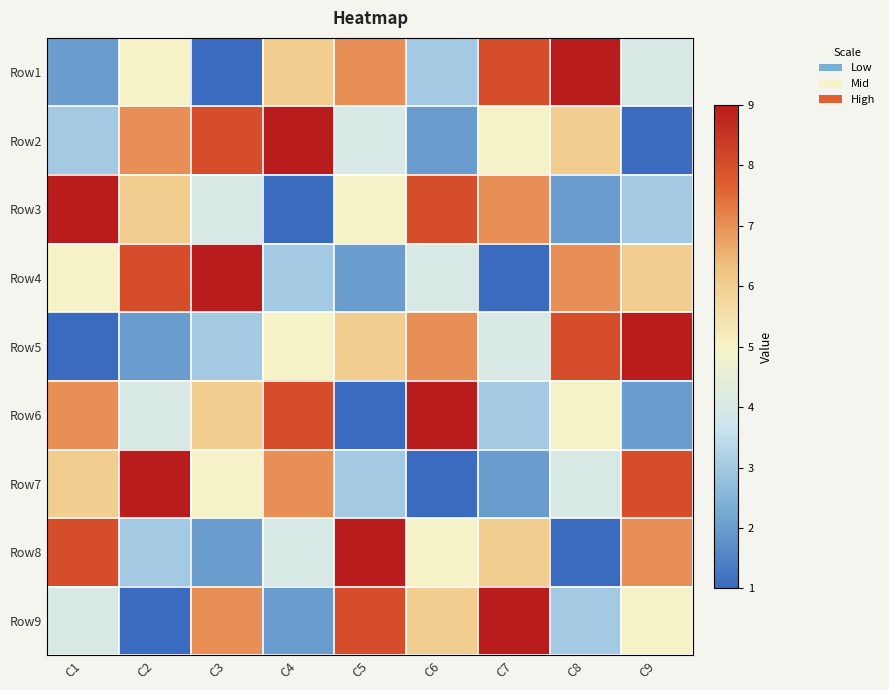

Reading left to right, transcribe all the data shown in this chart.

Row1: C1=2	C2=5	C3=1	C4=6	C5=7	C6=3	C7=8	C8=9	C9=4
Row2: C1=3	C2=7	C3=8	C4=9	C5=4	C6=2	C7=5	C8=6	C9=1
Row3: C1=9	C2=6	C3=4	C4=1	C5=5	C6=8	C7=7	C8=2	C9=3
Row4: C1=5	C2=8	C3=9	C4=3	C5=2	C6=4	C7=1	C8=7	C9=6
Row5: C1=1	C2=2	C3=3	C4=5	C5=6	C6=7	C7=4	C8=8	C9=9
Row6: C1=7	C2=4	C3=6	C4=8	C5=1	C6=9	C7=3	C8=5	C9=2
Row7: C1=6	C2=9	C3=5	C4=7	C5=3	C6=1	C7=2	C8=4	C9=8
Row8: C1=8	C2=3	C3=2	C4=4	C5=9	C6=5	C7=6	C8=1	C9=7
Row9: C1=4	C2=1	C3=7	C4=2	C5=8	C6=6	C7=9	C8=3	C9=5